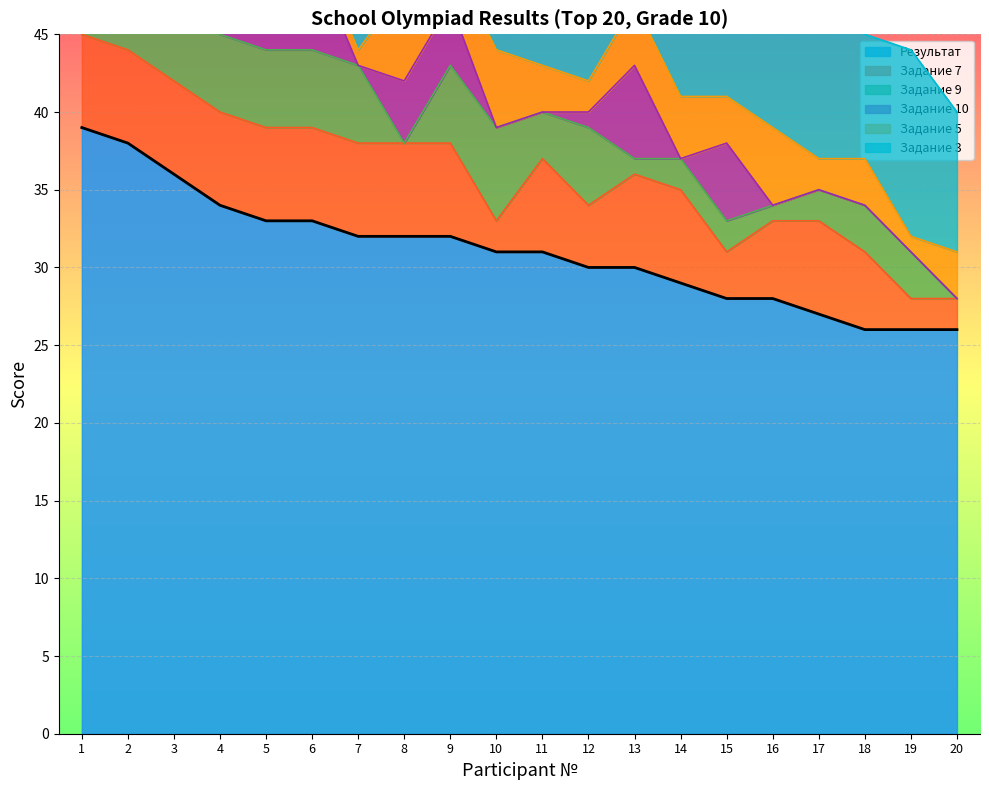

What is the maximum value for Задание 7?

6